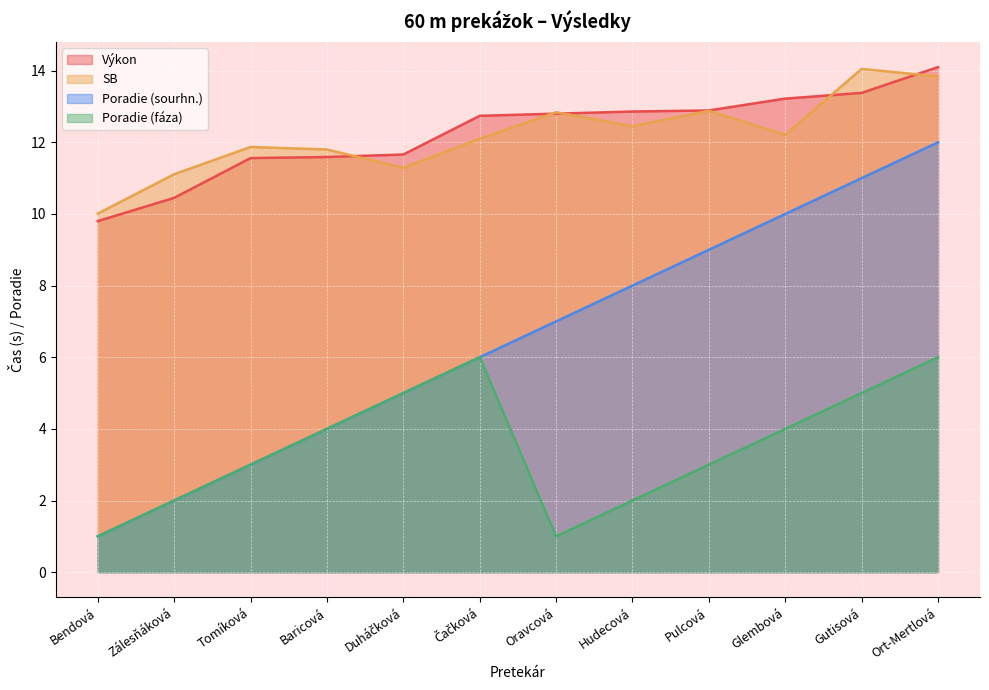

Between Bendová and Duháčková, which is larger?

Duháčková